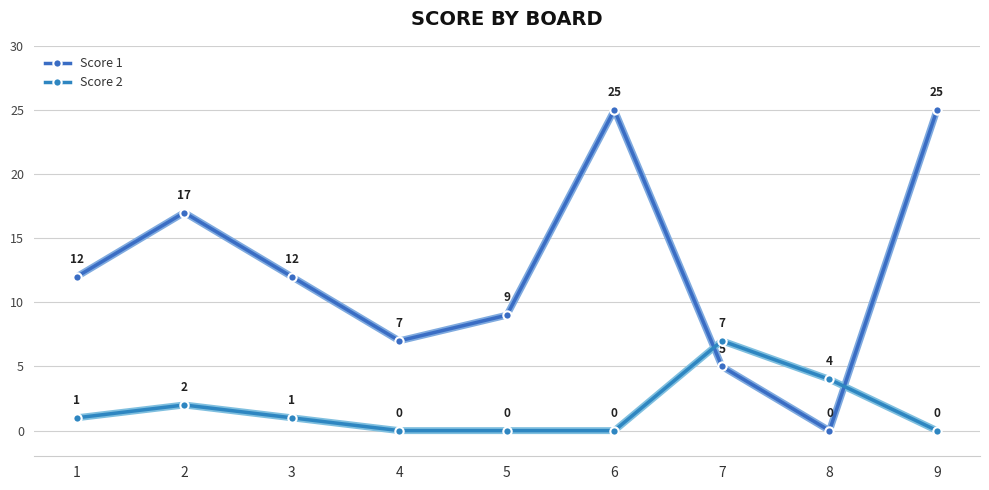

Does the chart display data point markers on the line(s)?

Yes